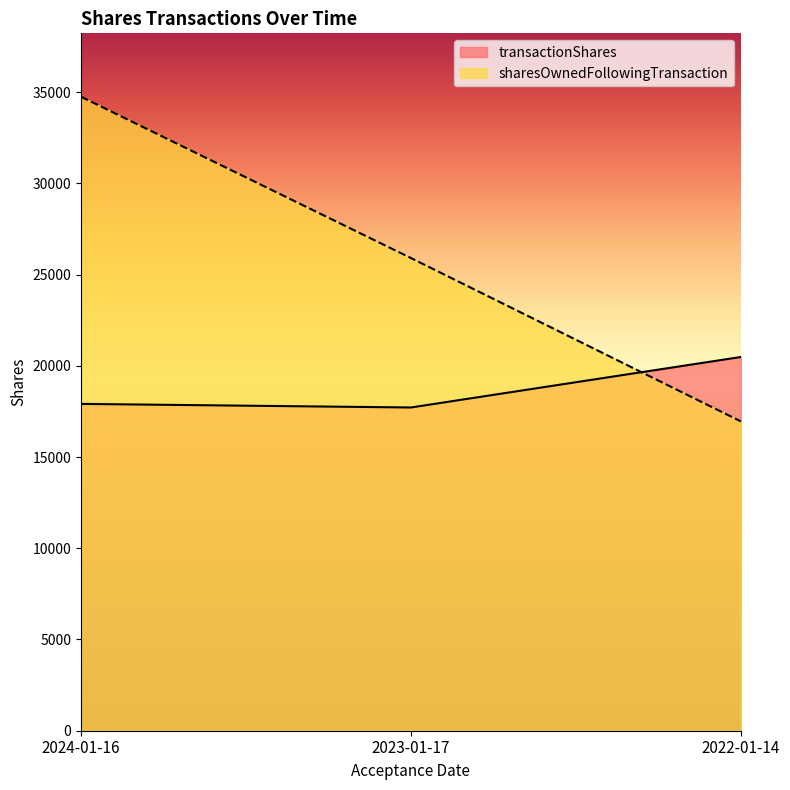

How many categories are shown in the chart?

3